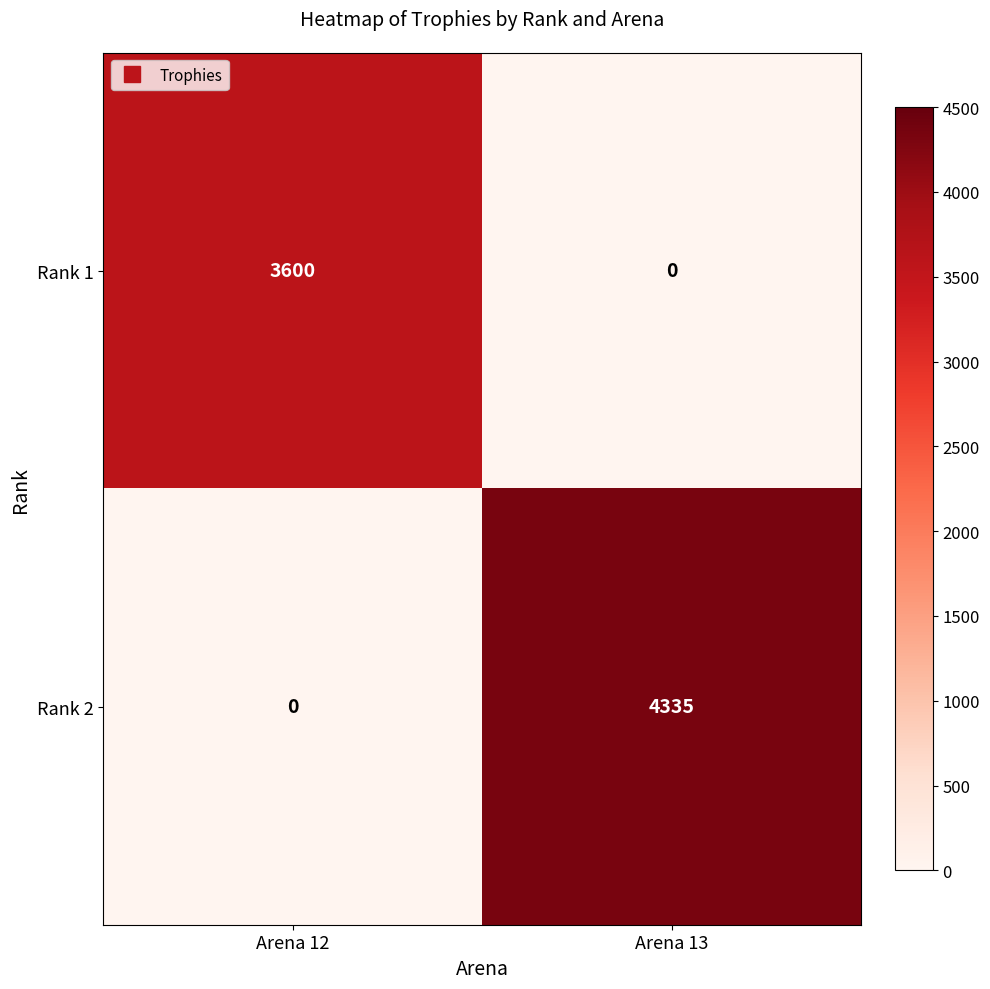

Which series changed the most between Arena 12 and Arena 13?

Rank 2